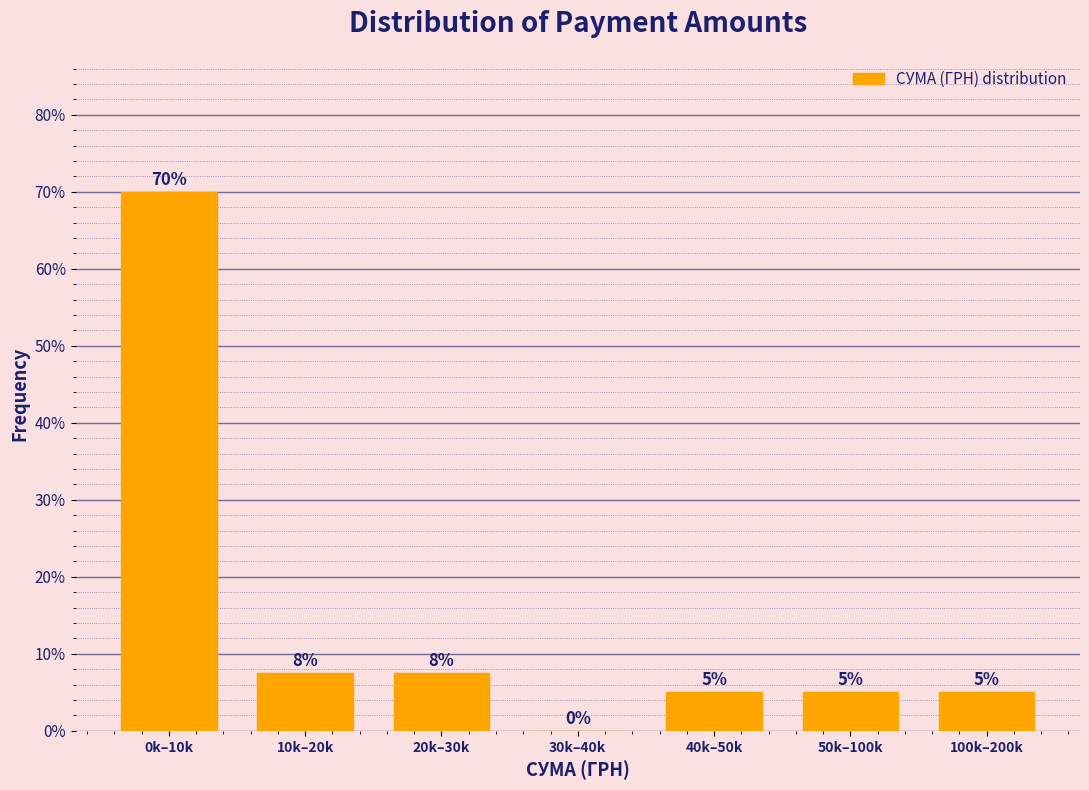

Between 40k–50k and 20k–30k, which is larger?

20k–30k